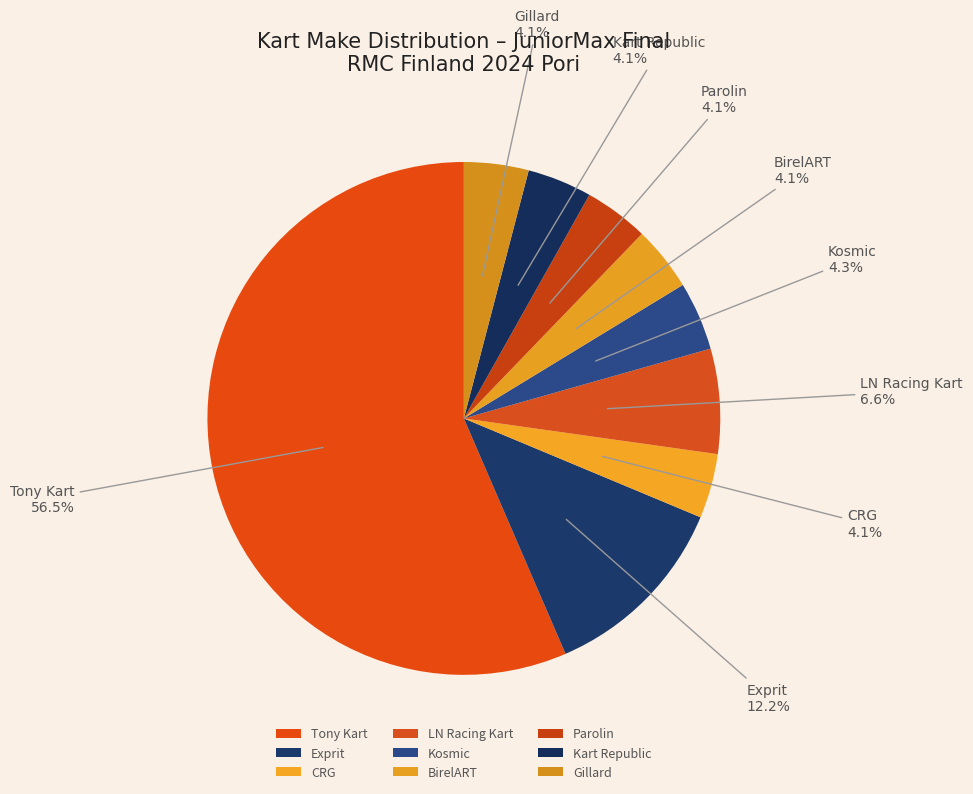

Which slice is the largest?

Tony Kart